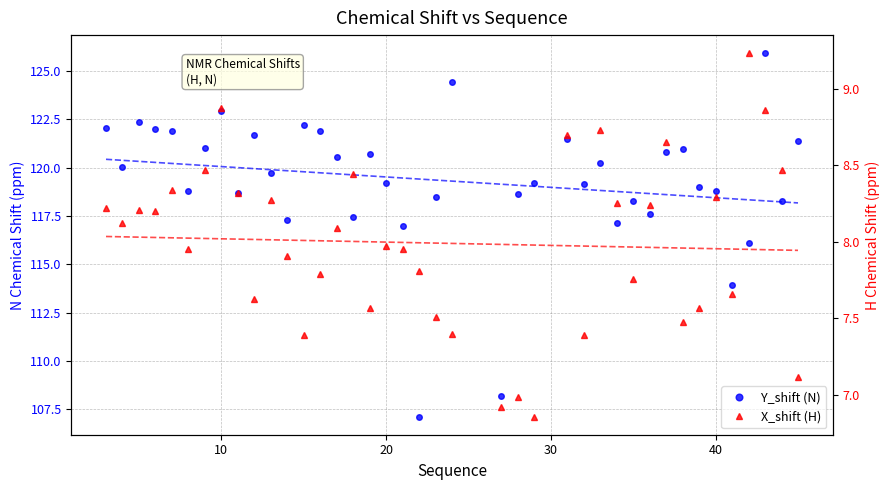

True or false: Y_shift (N) and X_shift (H) cross at least once.

False